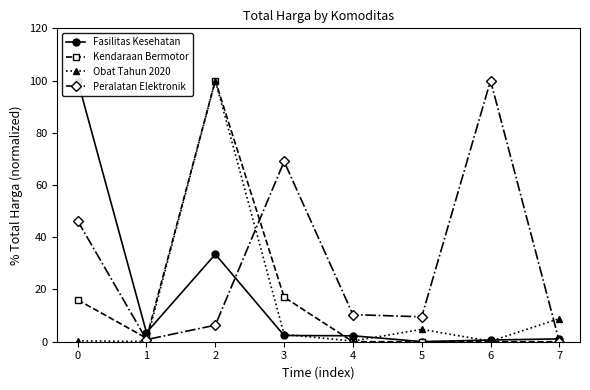

Which has a higher value, 4 or 5?

4